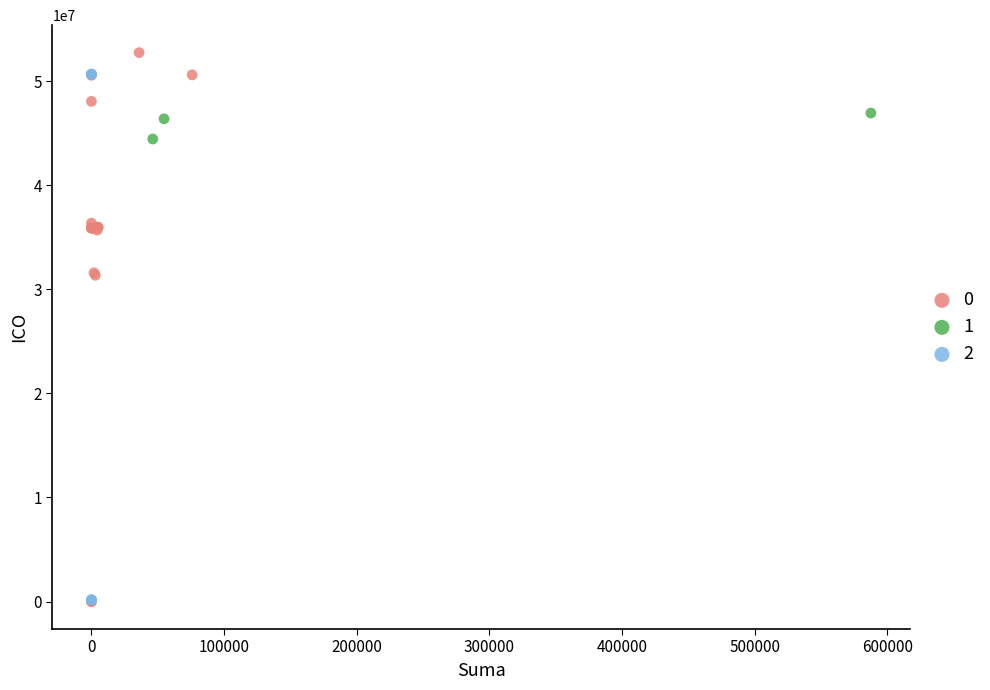

Which series has the largest Y range (max minus min)?

0